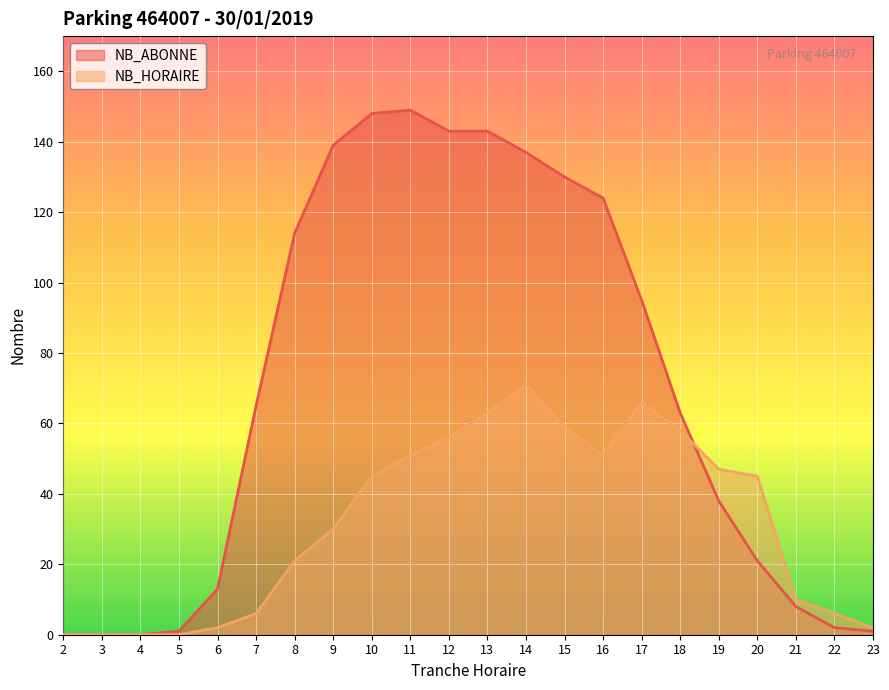

What is the greatest value displayed?

149